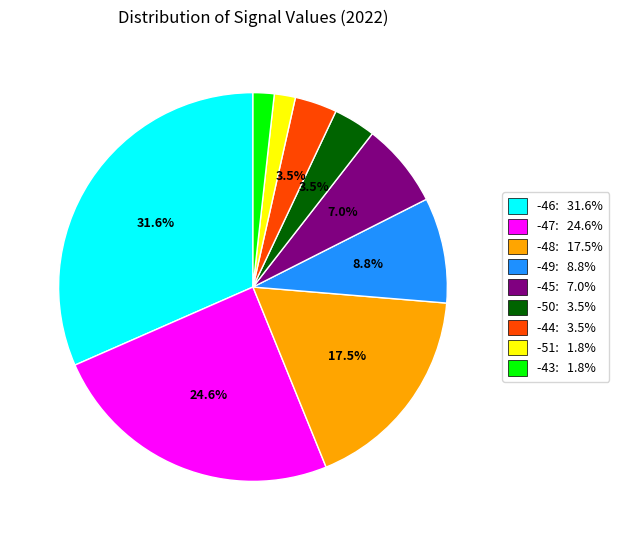

Does -50: 3.5% account for over 50% of the chart?

No